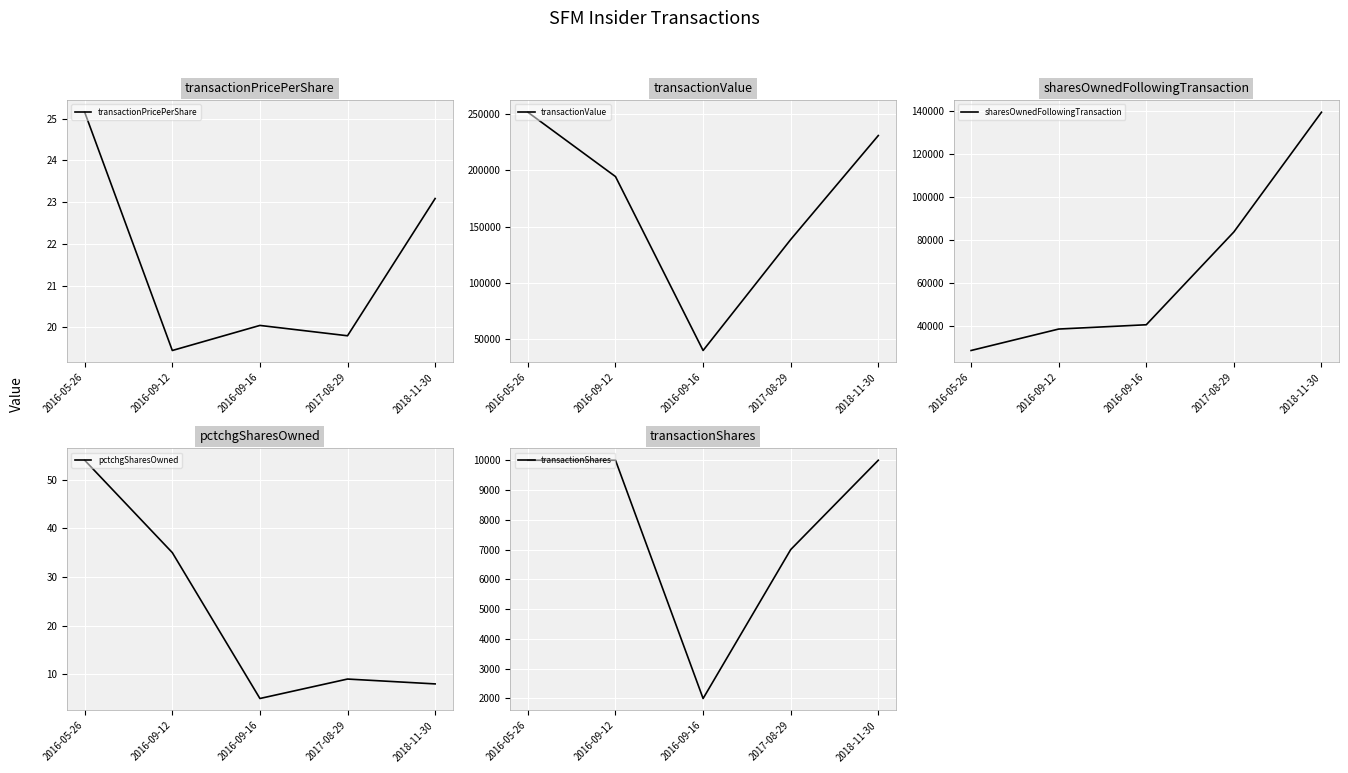

What is the average value of the transactionPricePerShare series?

21.5